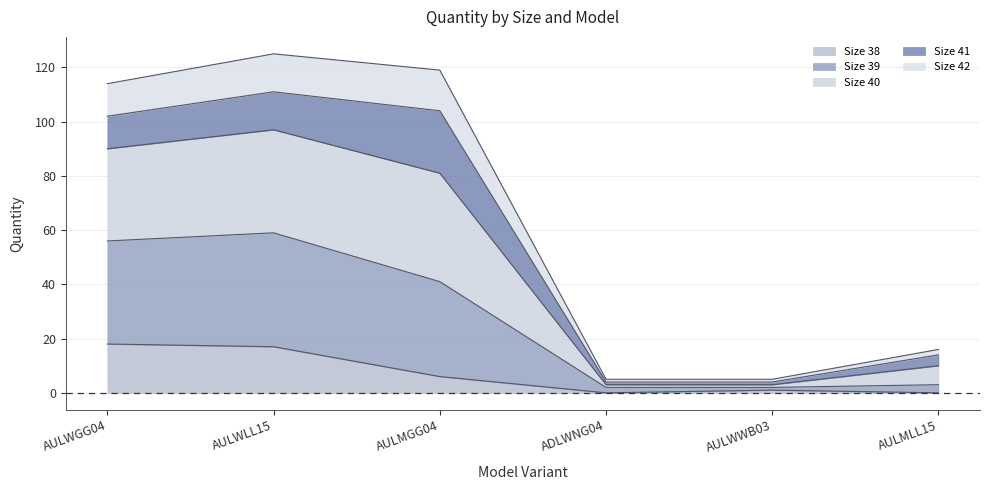

Is it true that Size 38 equals 24 at AULWGG04?

False